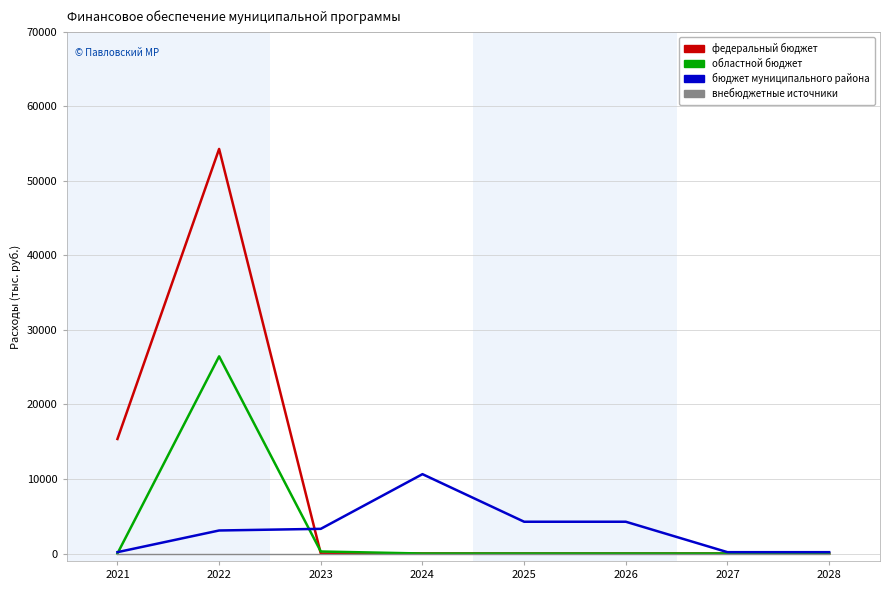

What is the approximate value of федеральный бюджет at 2022?

54283.6